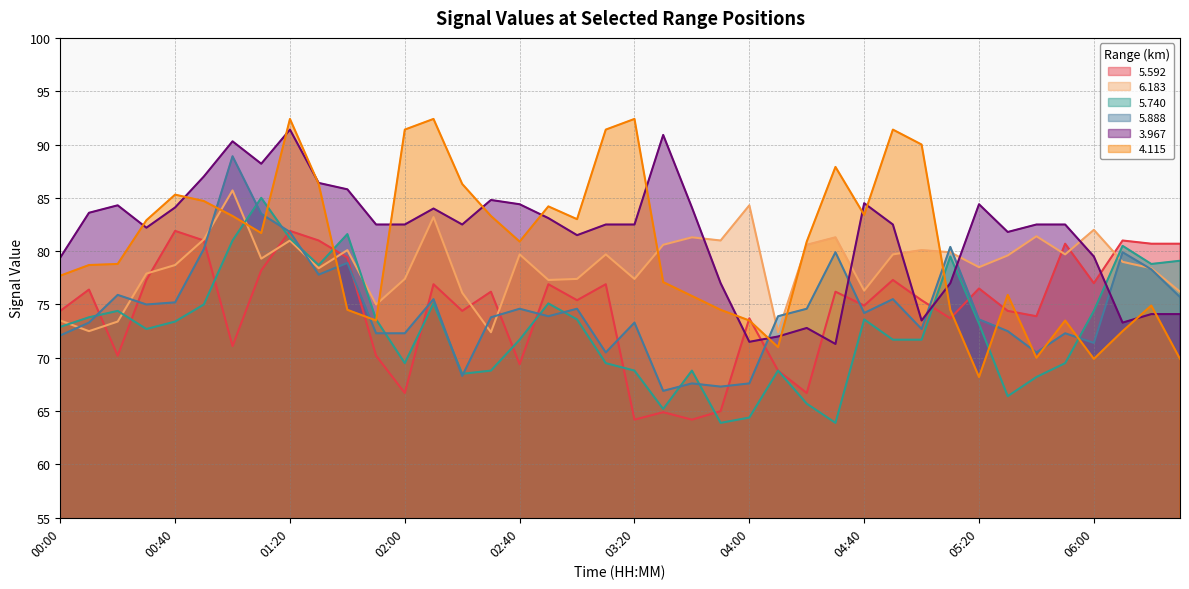

What is the difference between the second highest and second lowest values in the   6.183 series?

11.9